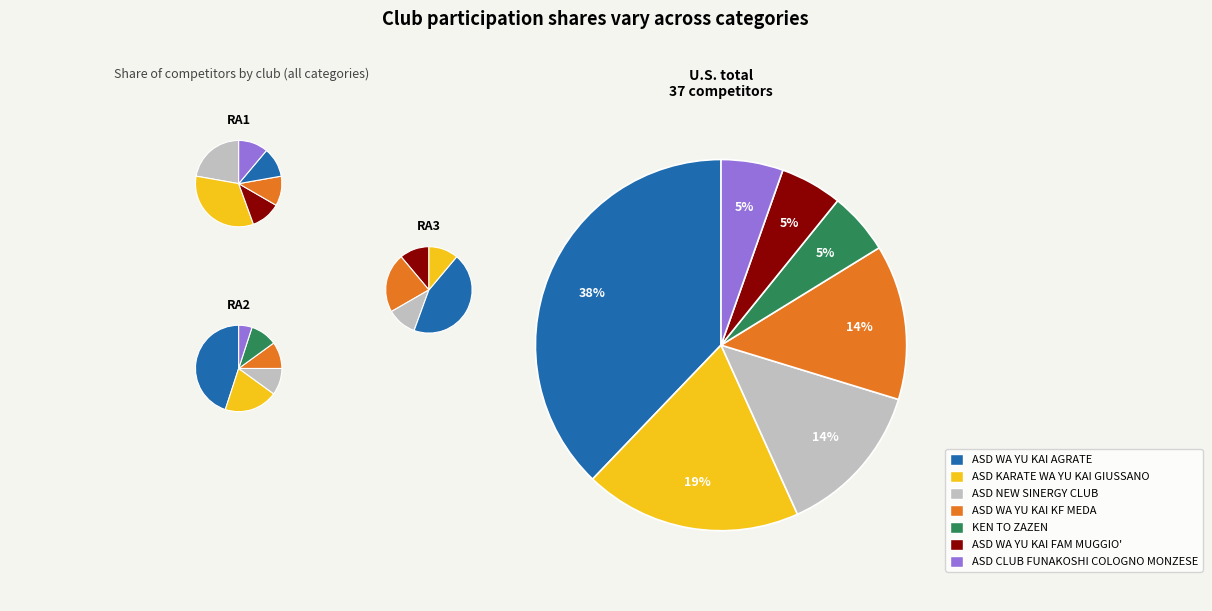

Count the number of slices in the pie.

7